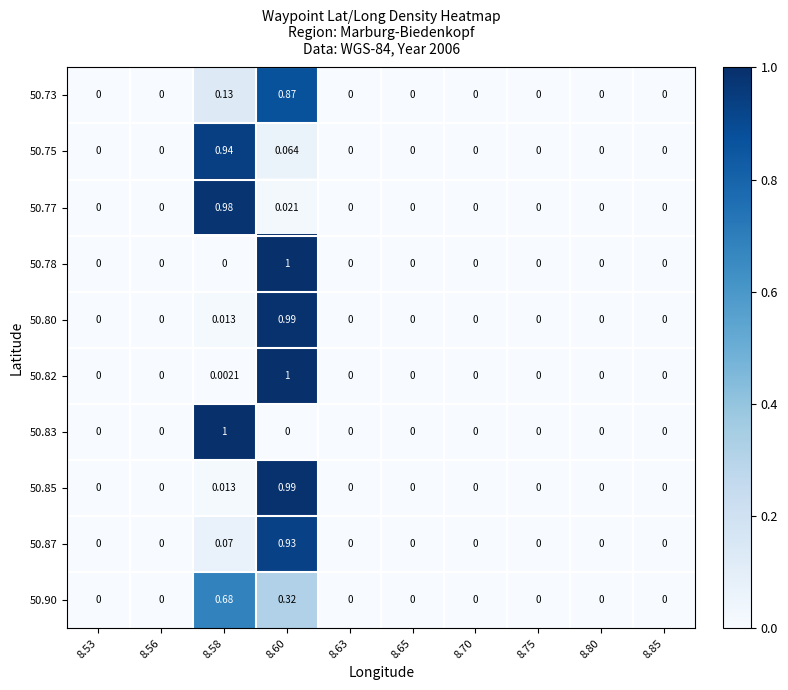

At which category does the chart reach its peak across all series?

8.60